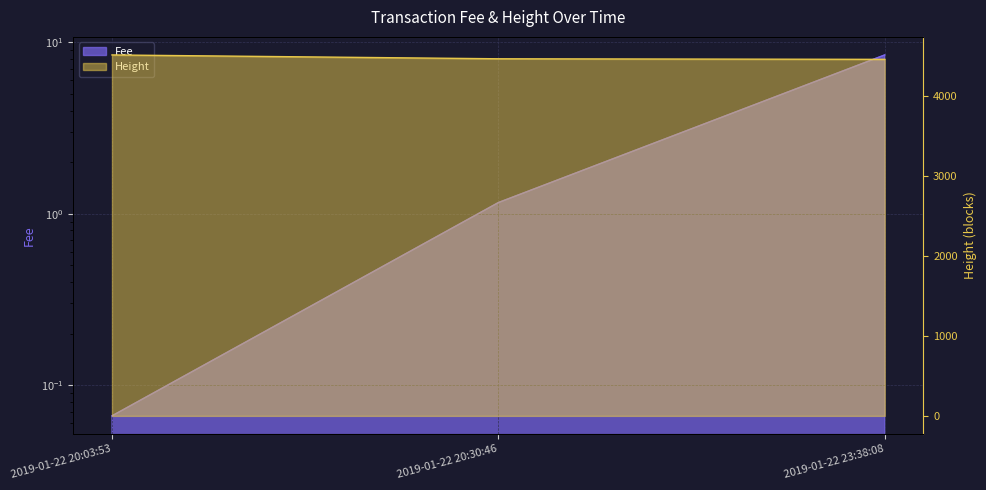

Which has a higher value, 2019-01-22 20:30:46 or 2019-01-22 20:03:53?

2019-01-22 20:03:53